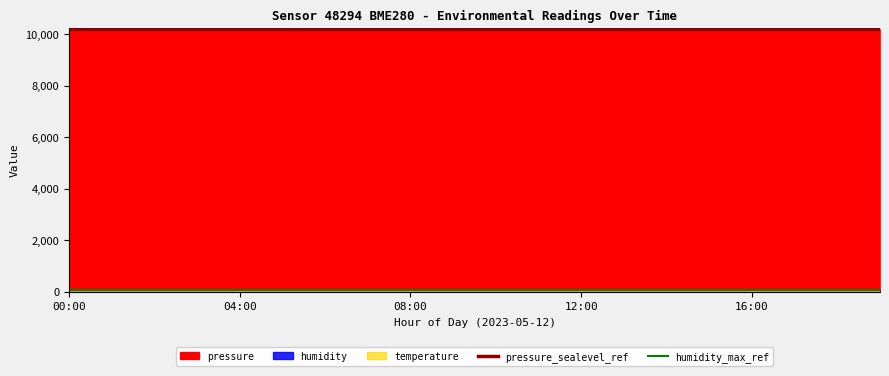

What is the maximum value for humidity_max_ref?

70.5